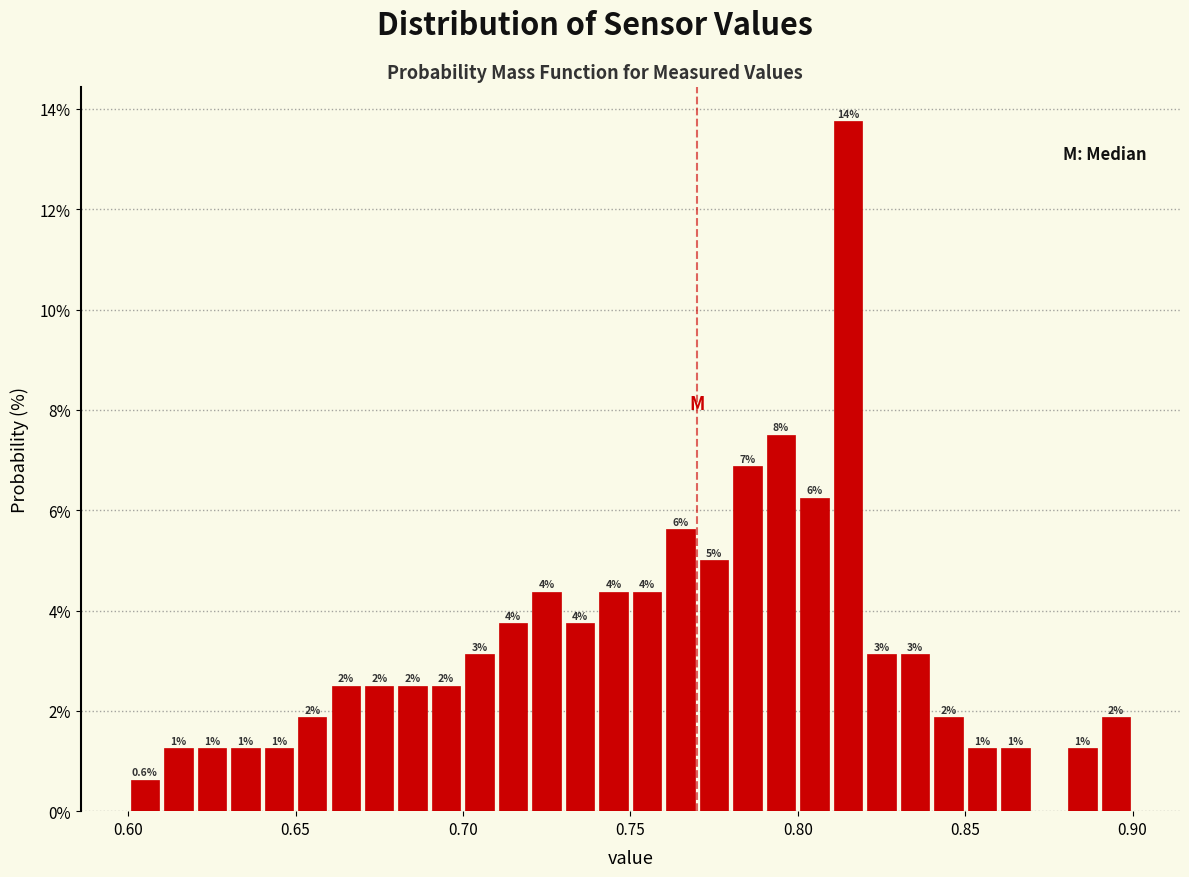

Read against the x-axis, roughly where is the centre of the tallest bar?

0.815